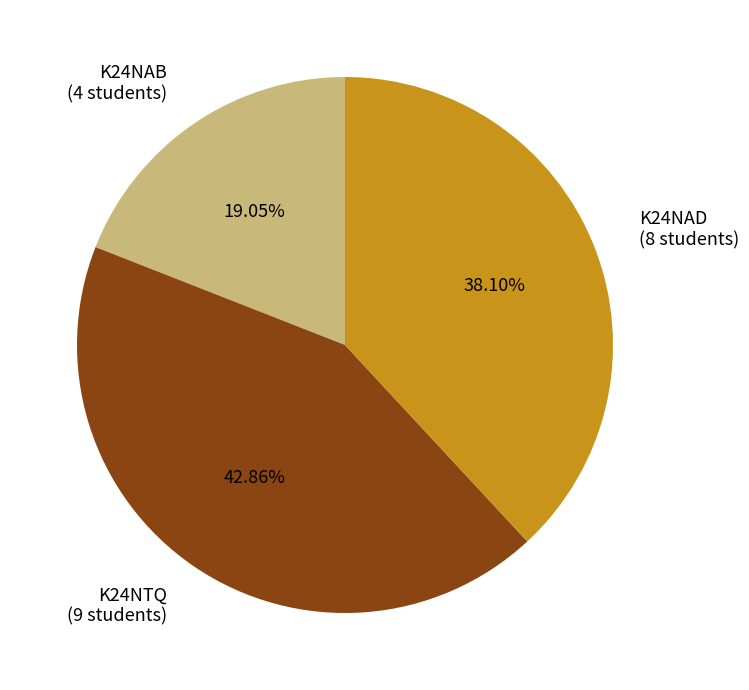

Which slice is the smallest?

K24NAB